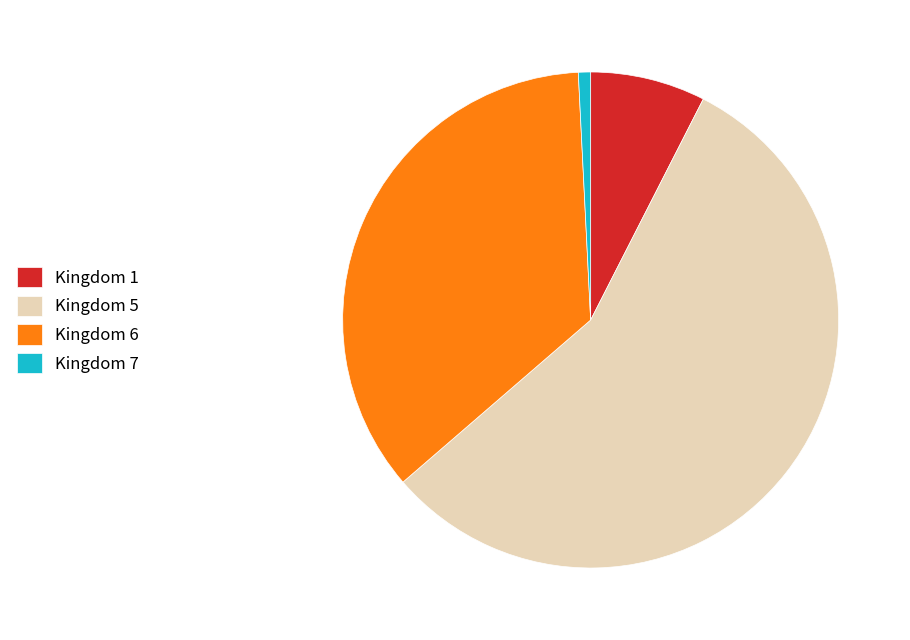

Which category has the smallest portion of the pie?

Kingdom 7